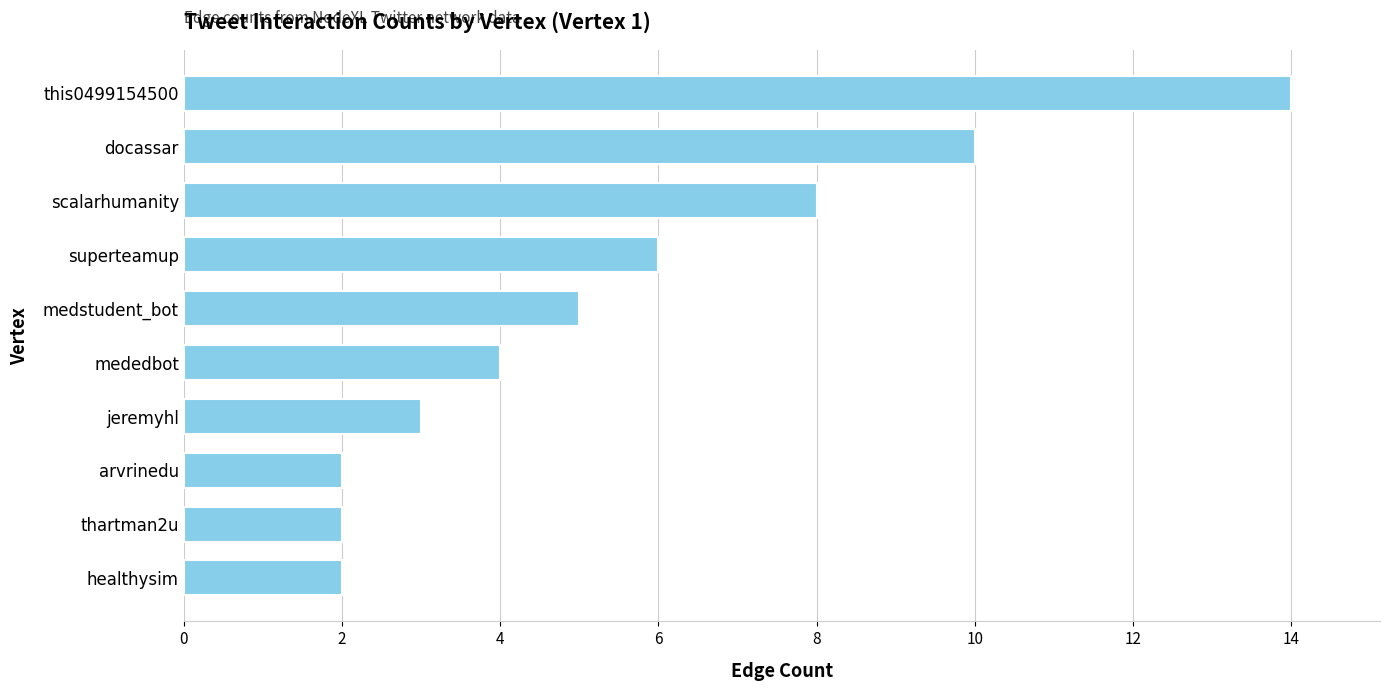

At which label is the value closest to 8?

scalarhumanity